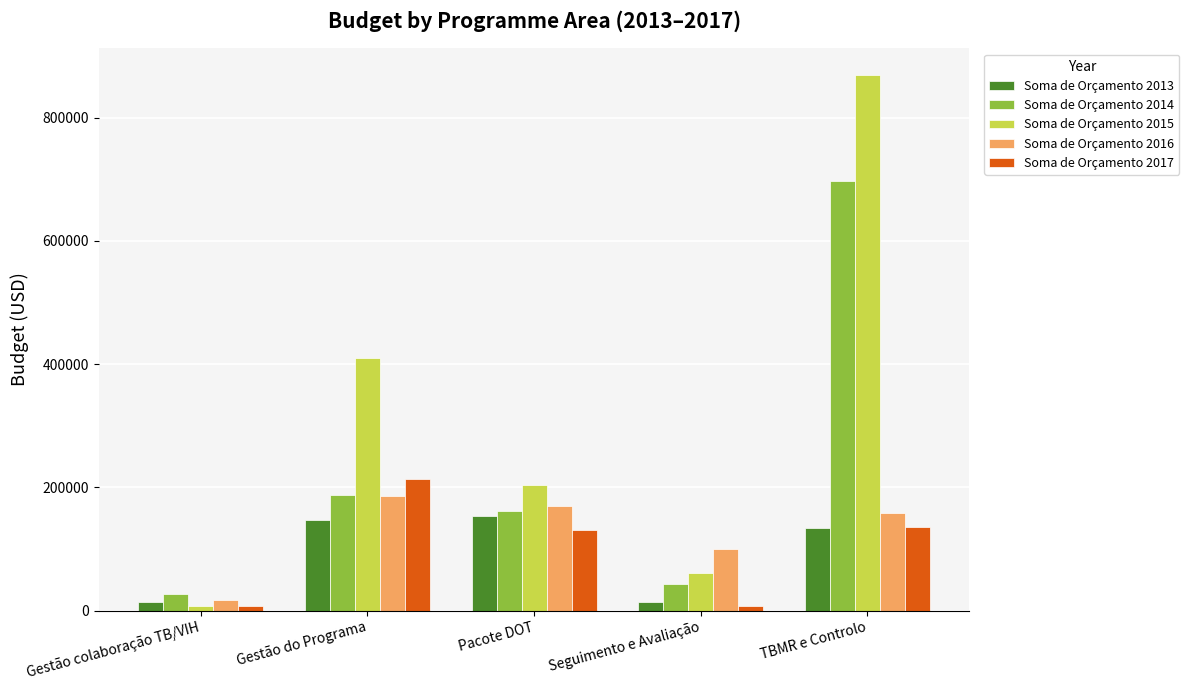

How many groups of bars are there?

5